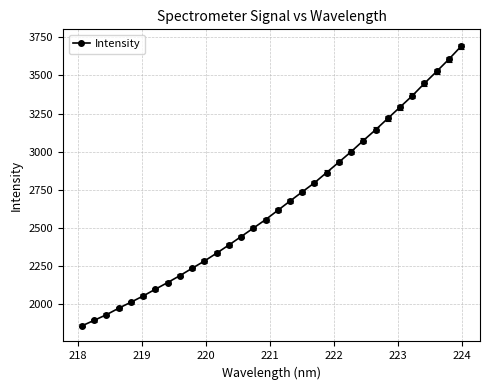

True or false: there are more than 2 points higher than both neighbors.

False